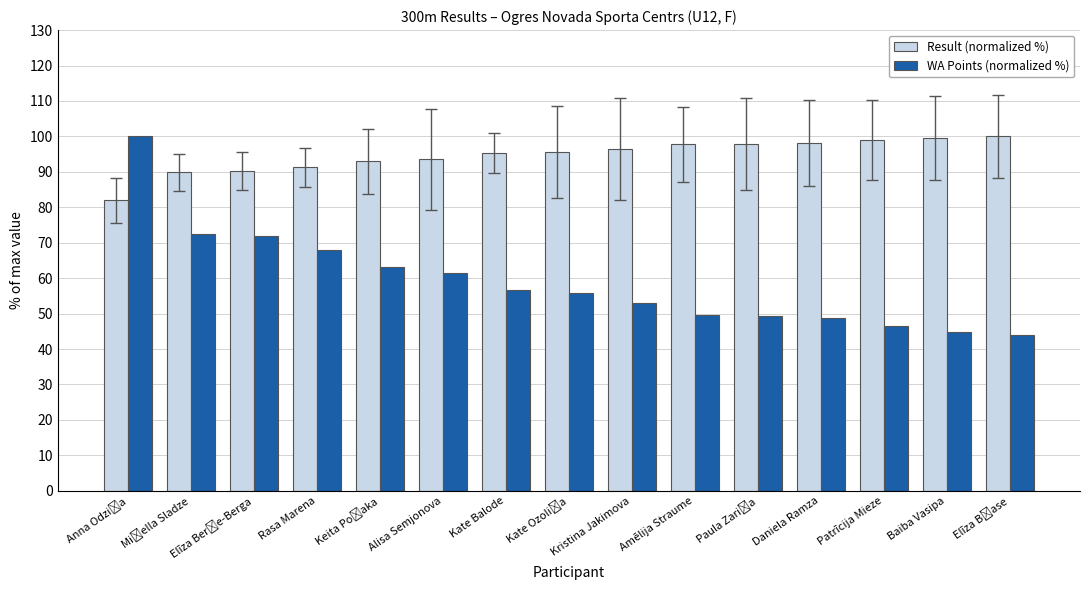

How many bars are there in each group?

2